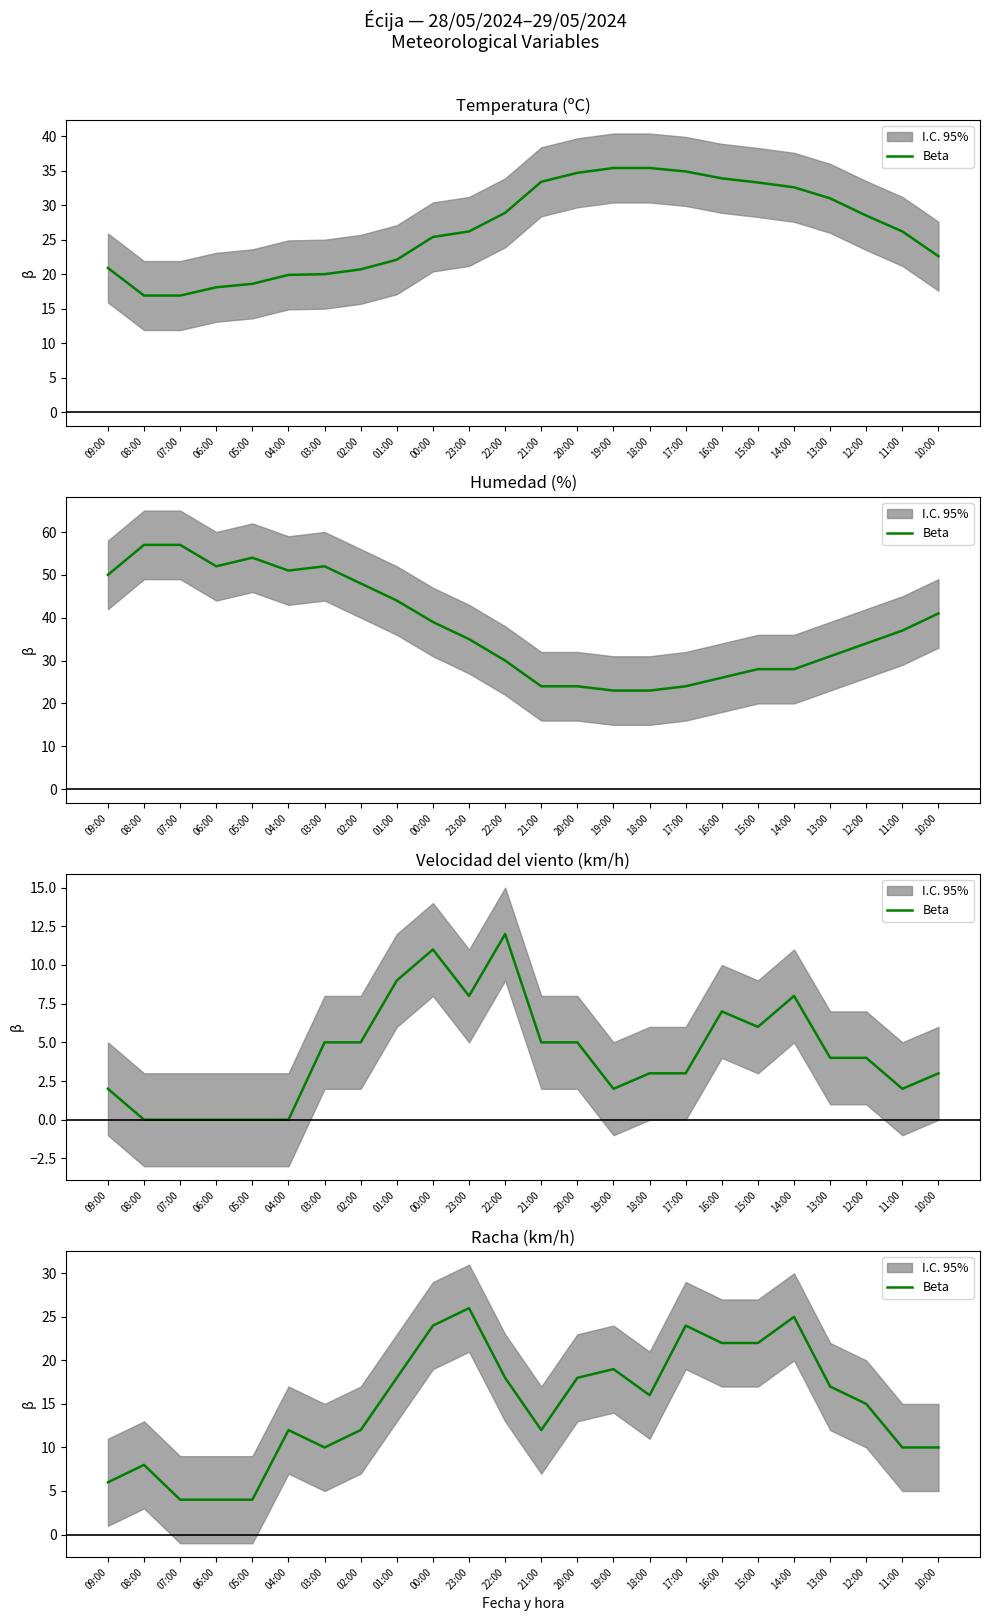

Rank the categories by value from lowest to highest.

07:00, 06:00, 05:00, 09:00, 08:00, 03:00, 11:00, 10:00, 04:00, 02:00, 21:00, 12:00, 18:00, 13:00, 01:00, 22:00, 20:00, 19:00, 16:00, 15:00, 00:00, 17:00, 14:00, 23:00